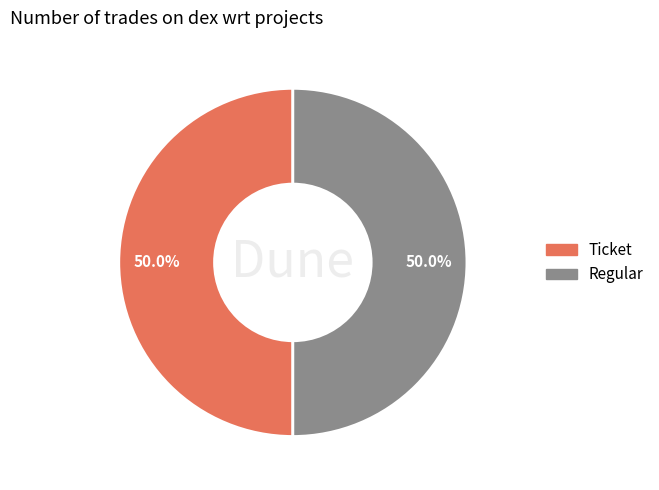

Combined, what portion of the pie is Regular and Ticket?

100.0%